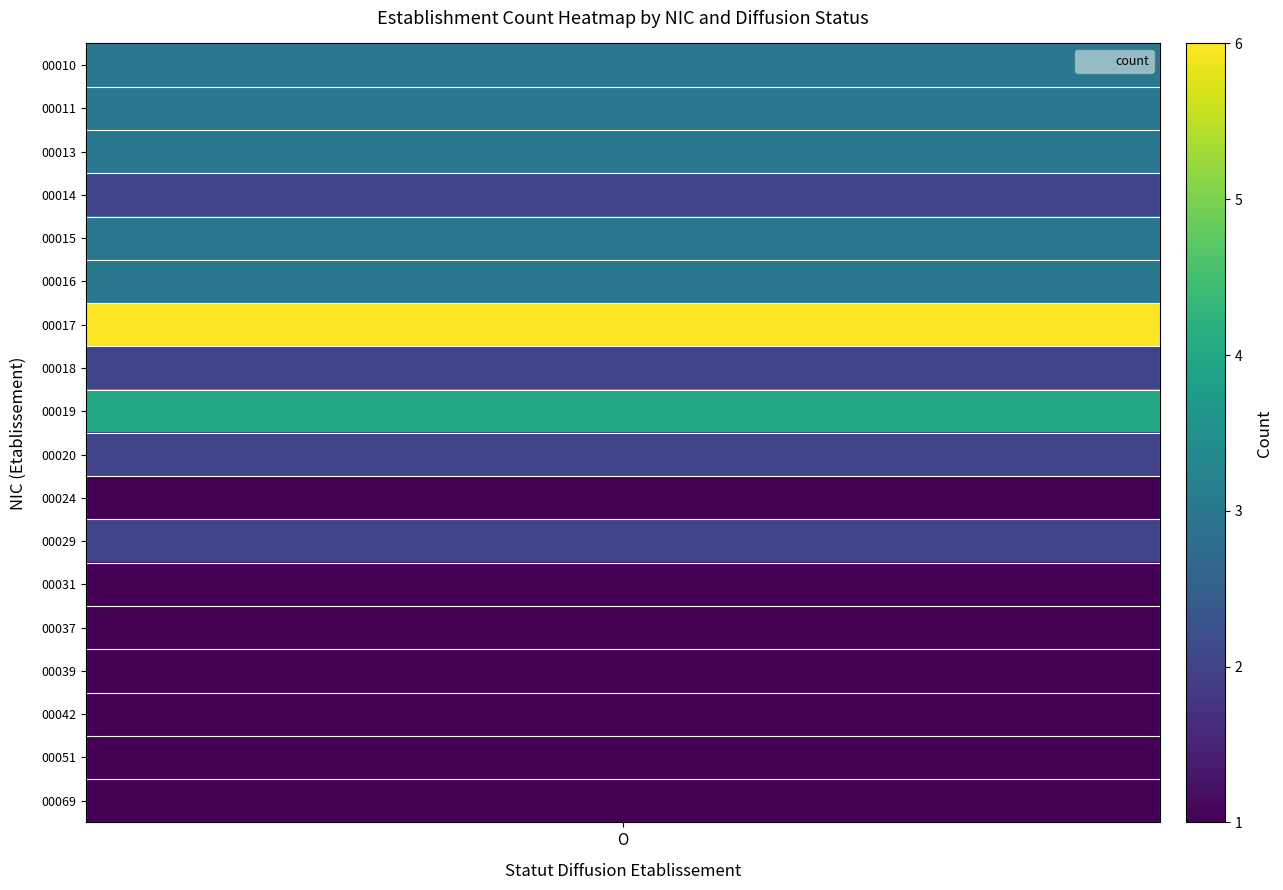

How many positive values does the 00029 series have?

1